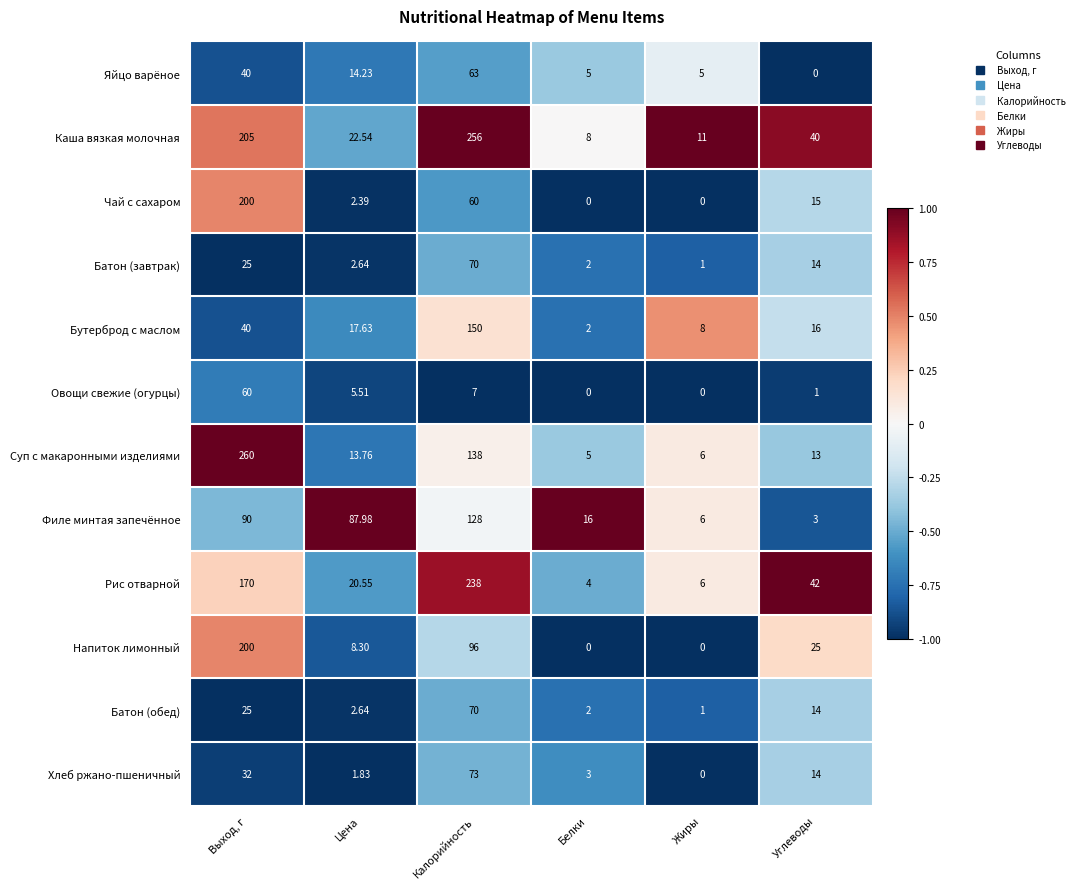

At which label does Батон (обед) reach its minimum?

Жиры